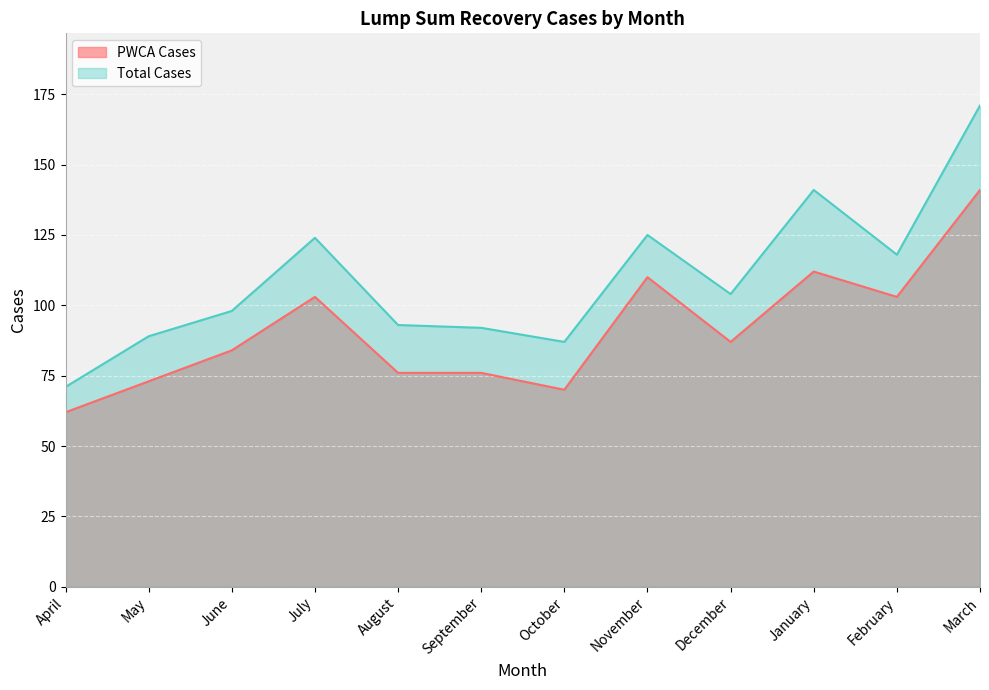

What are all the series names shown in the legend?

PWCA Cases, Total Cases